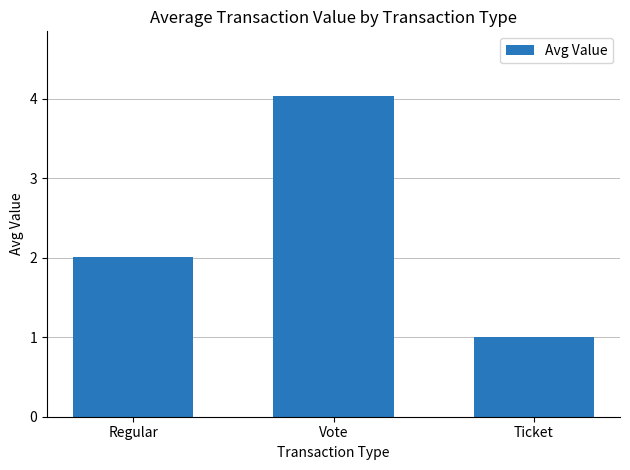

How many bars are there in total?

3